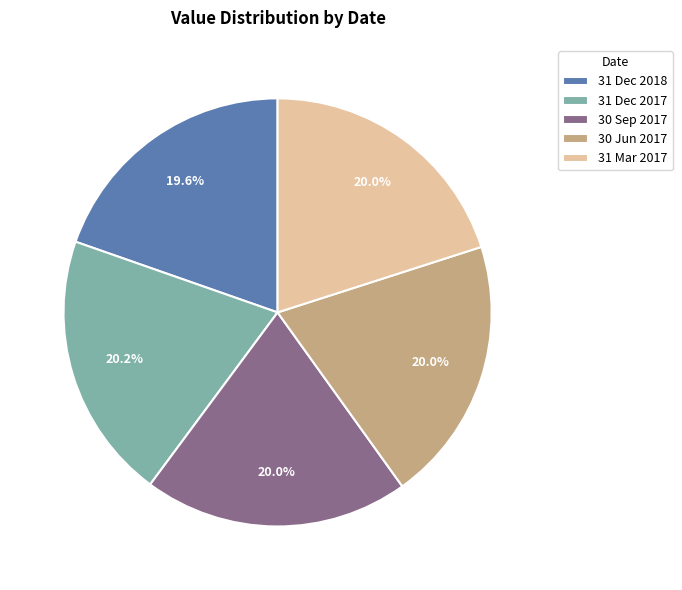

Which has a higher value, 31 Dec 2017 or 31 Dec 2018?

31 Dec 2017